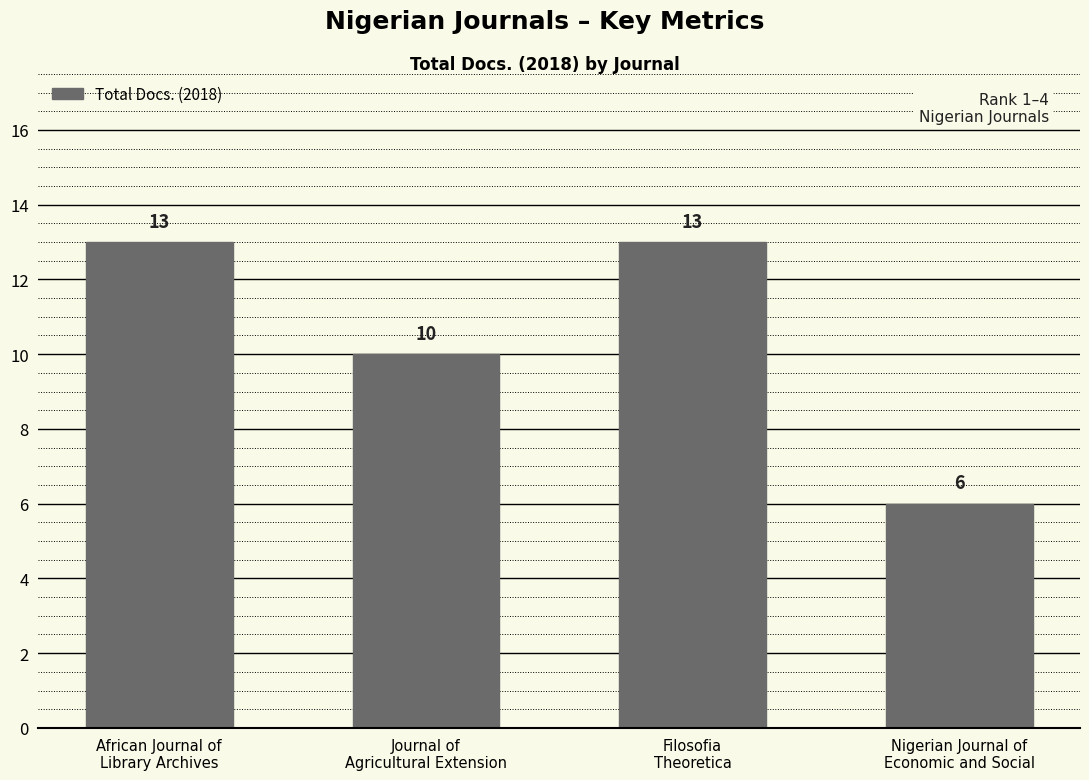

What is the ratio of the value at Nigerian Journal of
Economic and Social to the value at Journal of
Agricultural Extension?

0.6